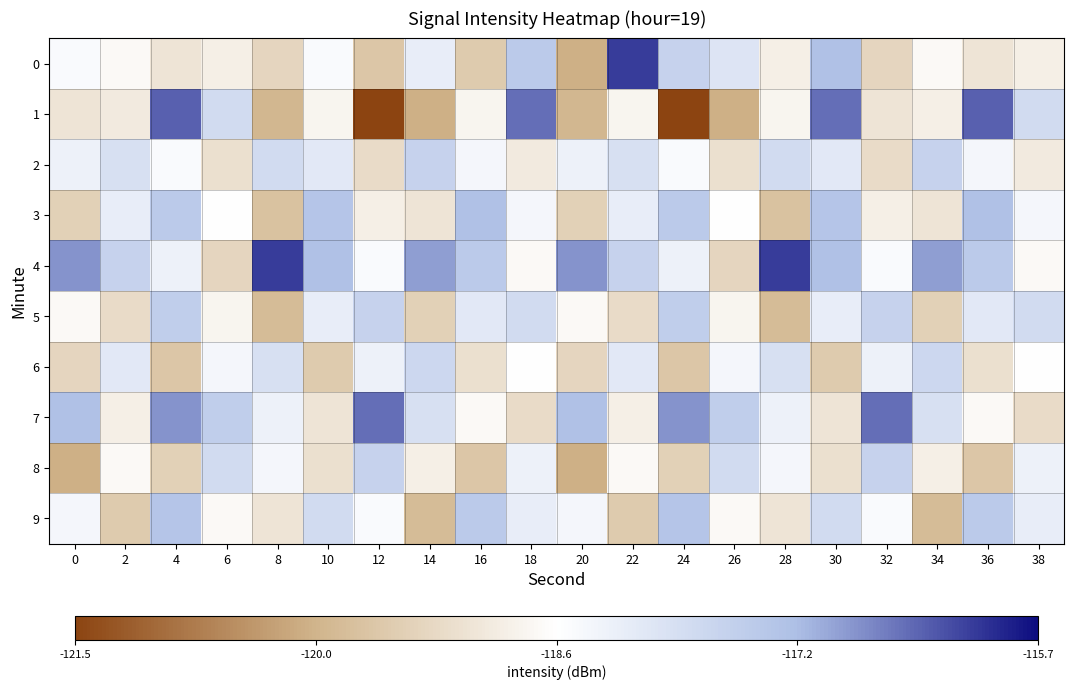

Which label corresponds to the largest value in the chart?

22